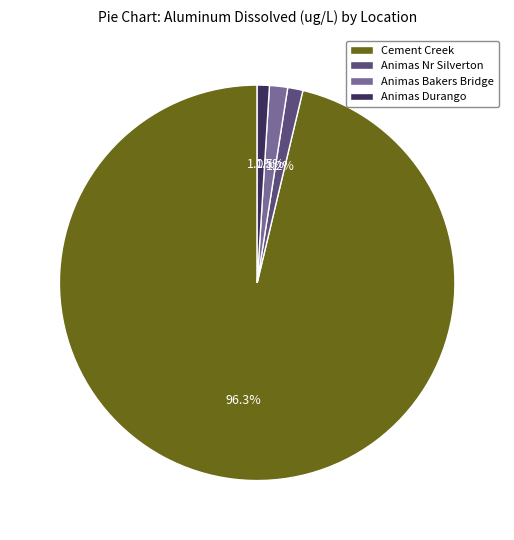

Between Animas Nr Silverton and Cement Creek, which is larger?

Cement Creek